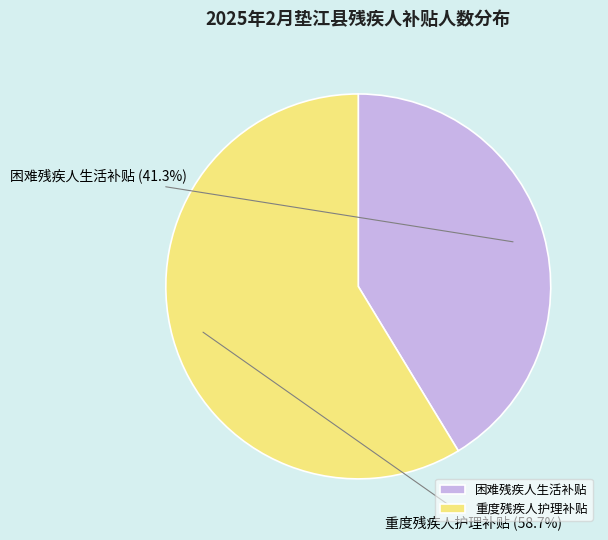

What percentage is the 重度残疾人护理补贴 slice, to the nearest percent?

59%